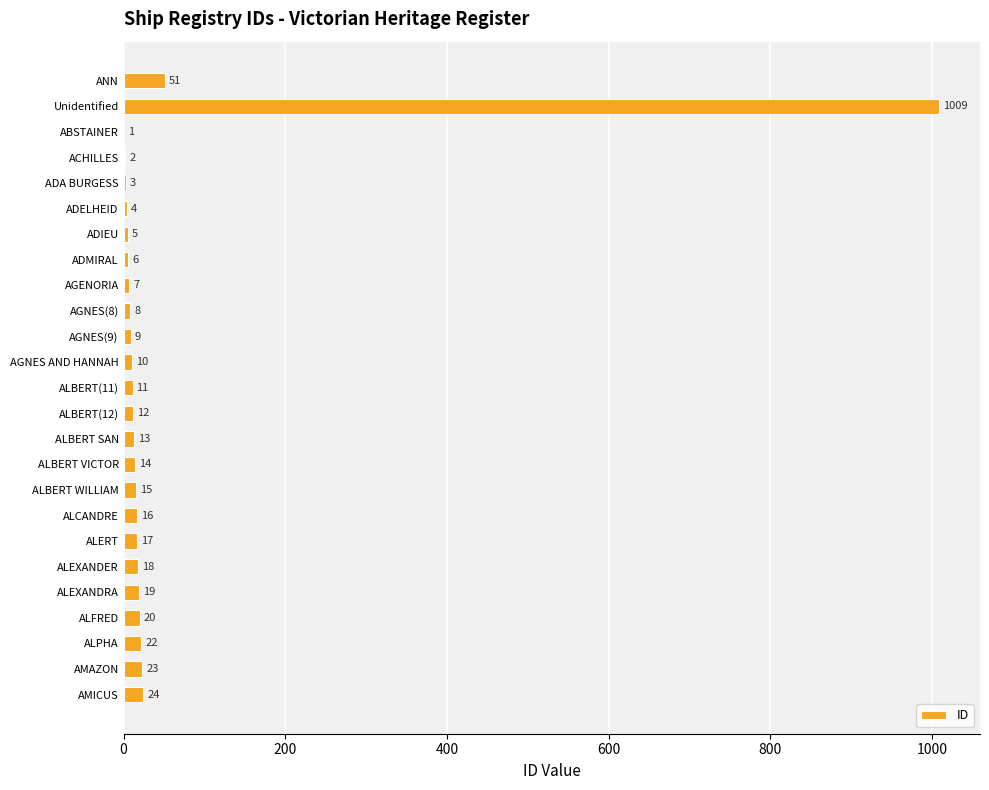

Count the number of data series in this chart.

1